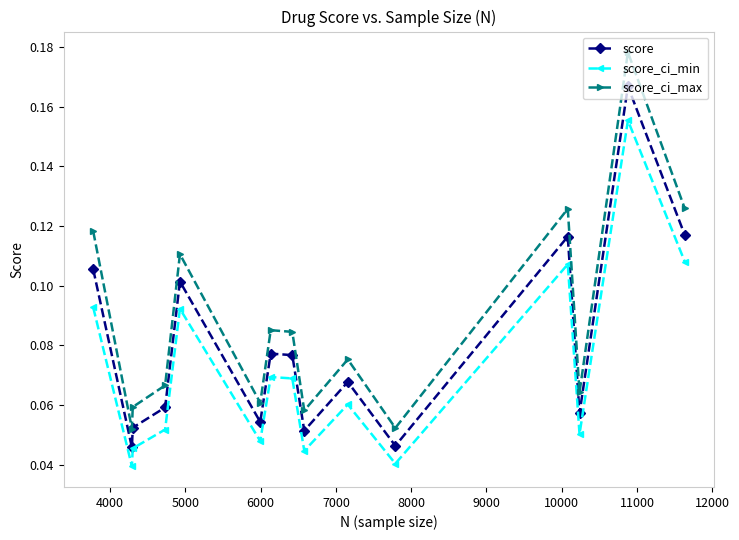

List the series in order of their overall mean, lowest first.

score_ci_min, score, score_ci_max